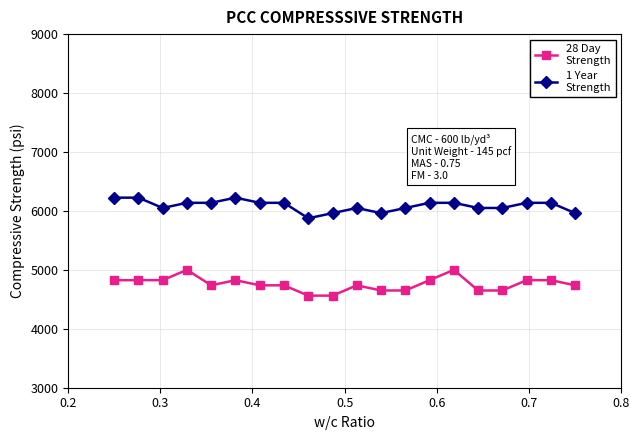

What is the minimum value shown in the chart?

4562.5